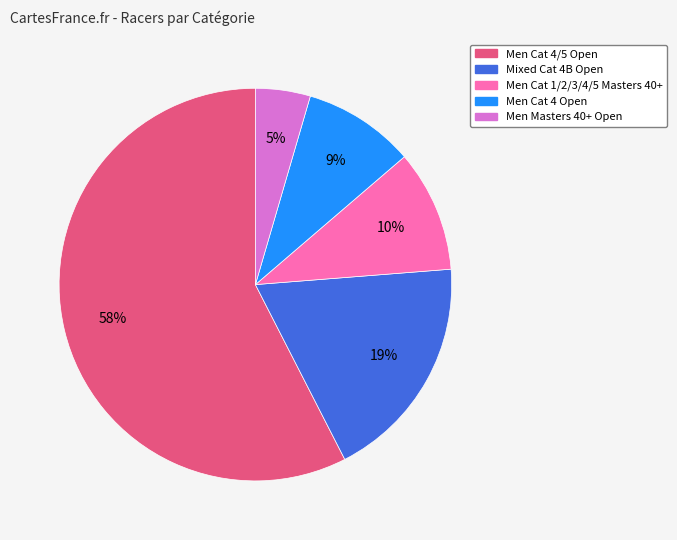

What is the largest slice in the pie chart?

Men Cat 4/5 Open